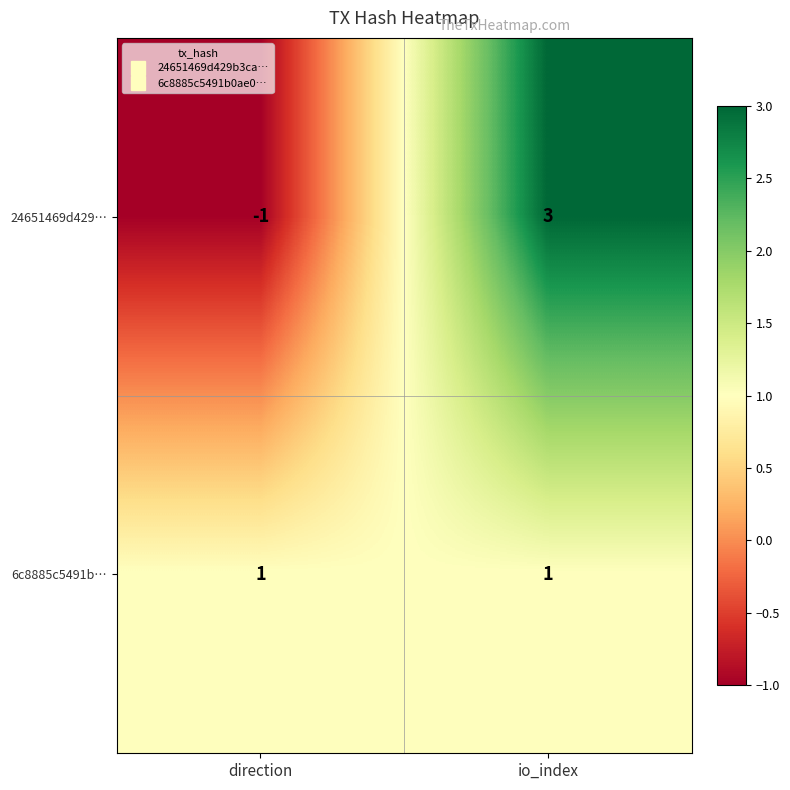

At which label is 24651469d429… closest to 1?

direction